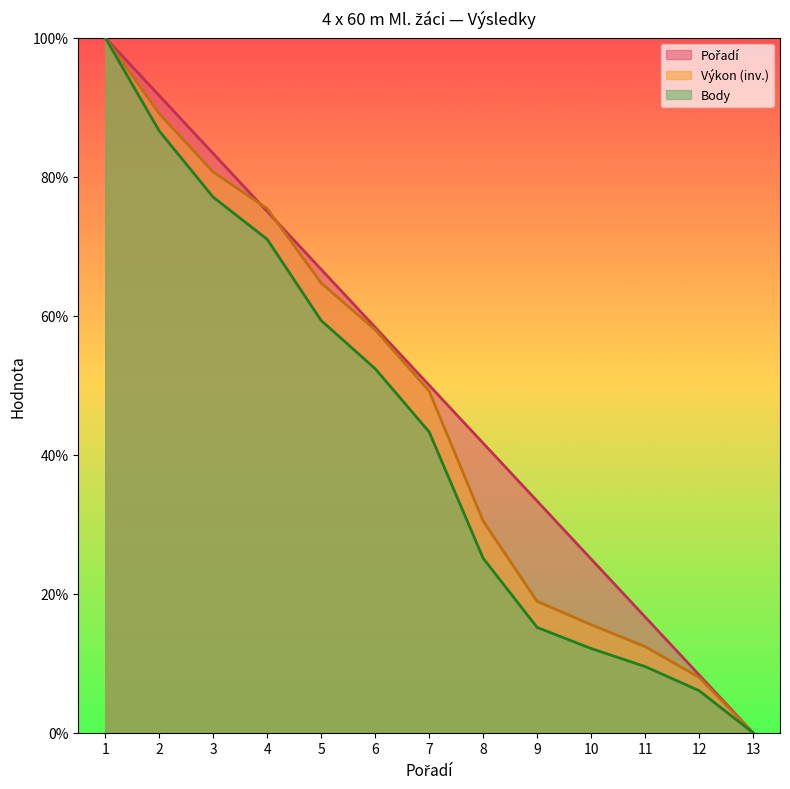

Does the chart display data point markers on the line(s)?

No